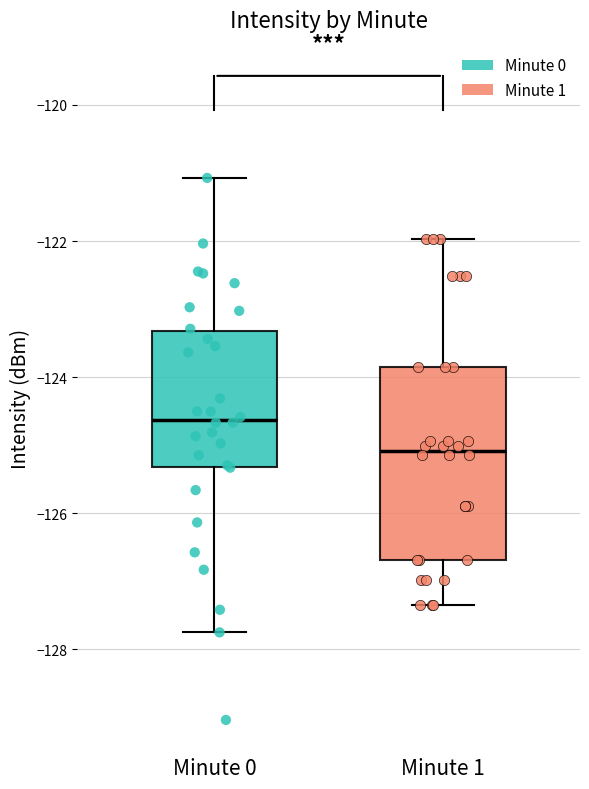

Which box has the lowest median line?

Minute 1